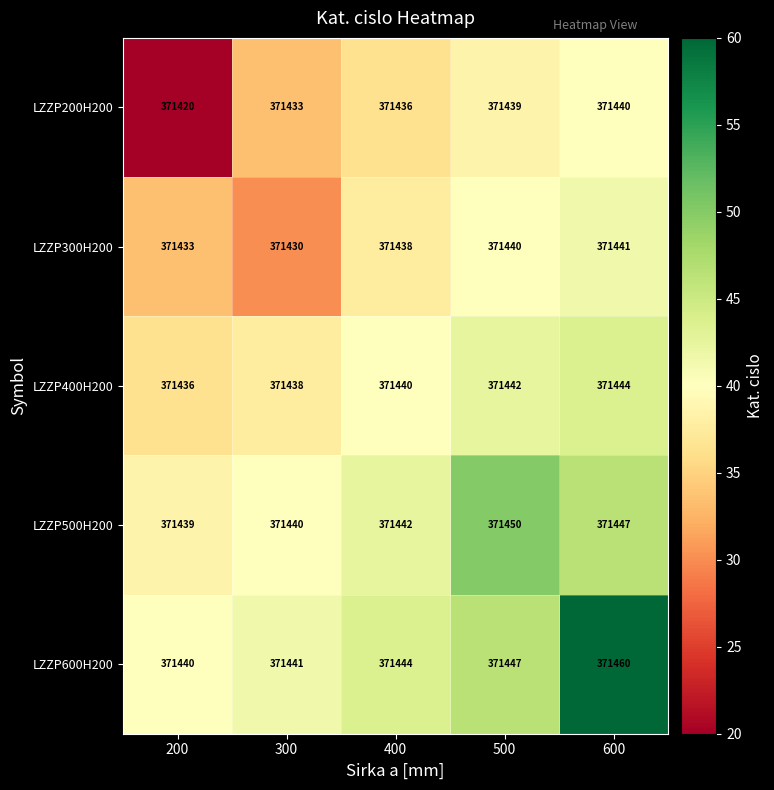

Reading right to left, extract all data points from this chart.

LZZP200H200: 600=371440	500=371439	400=371436	300=371433	200=371420
LZZP300H200: 600=371441	500=371440	400=371438	300=371430	200=371433
LZZP400H200: 600=371444	500=371442	400=371440	300=371438	200=371436
LZZP500H200: 600=371447	500=371450	400=371442	300=371440	200=371439
LZZP600H200: 600=371460	500=371447	400=371444	300=371441	200=371440